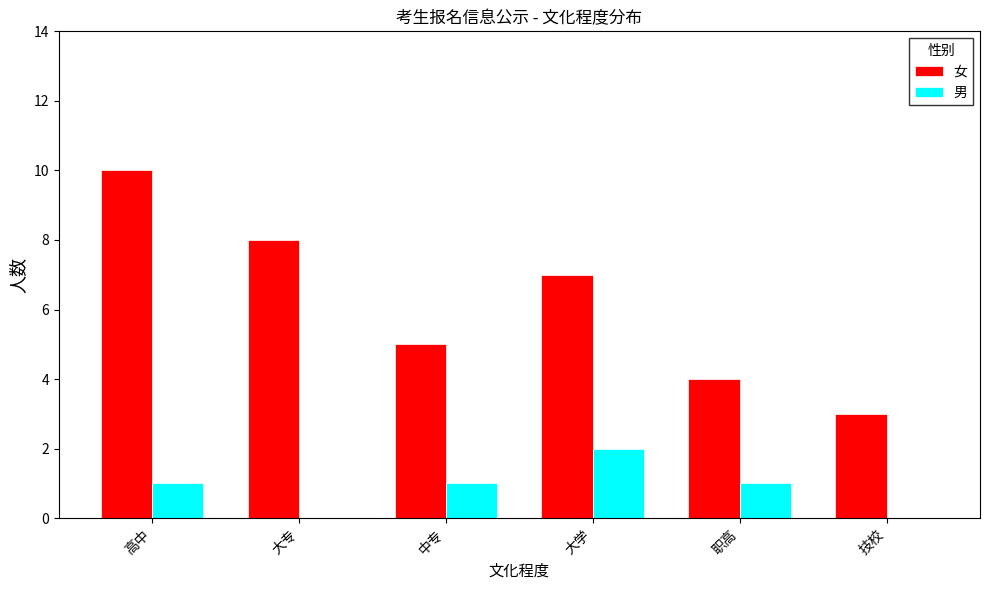

True or false: 男 has a value of -1 at 技校.

False